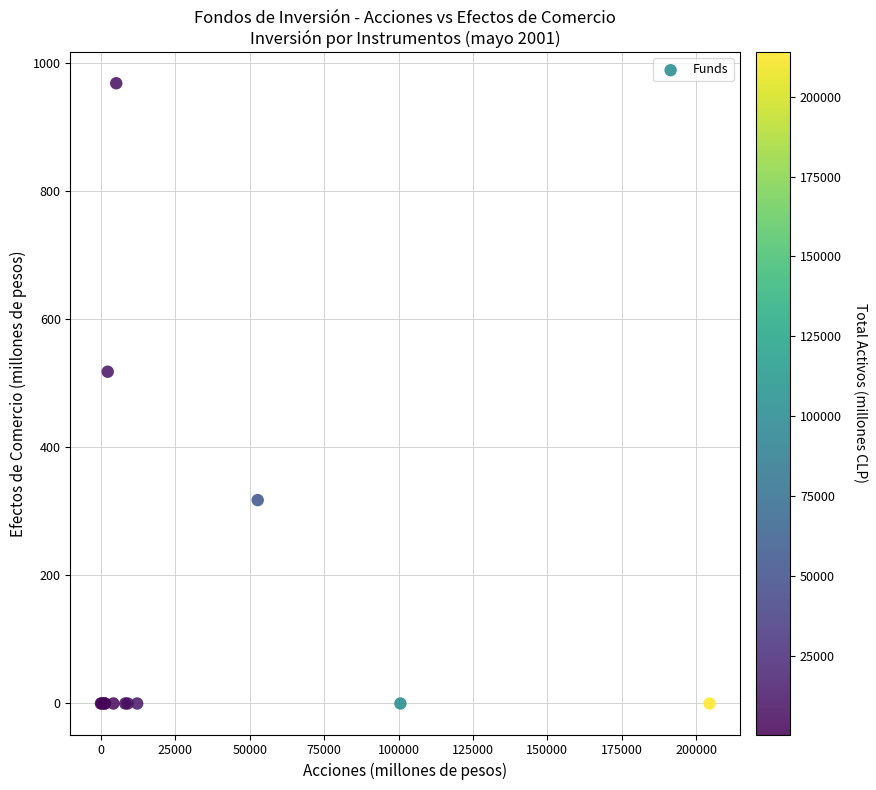

What Y value in the scatter plot is closest to 484?

518.0